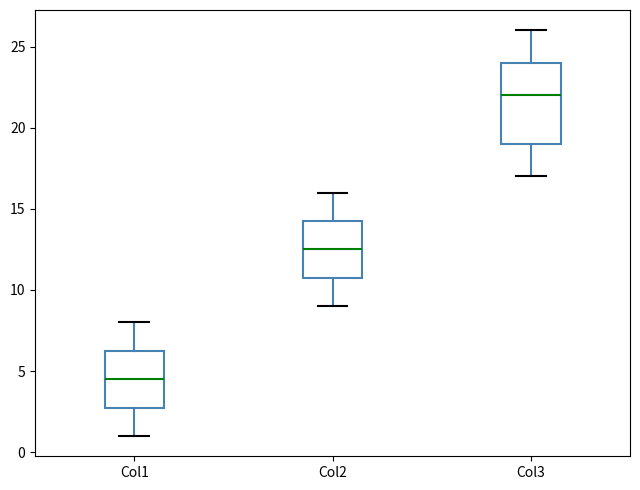

Comparing the boxes themselves (not the whiskers), which one is the tallest?

Col3